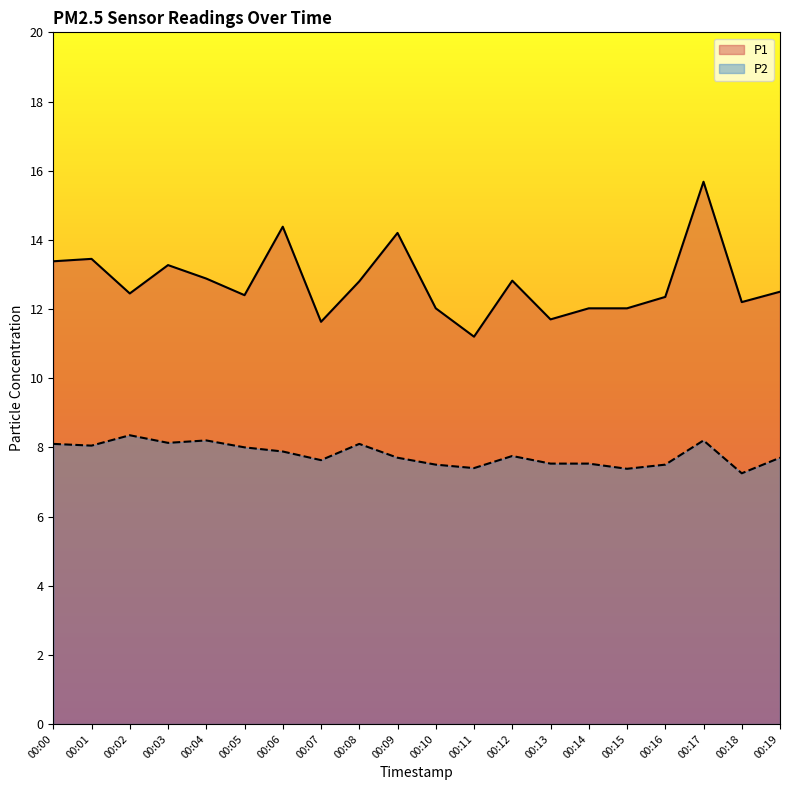

What are all the series names shown in the legend?

P1, P2